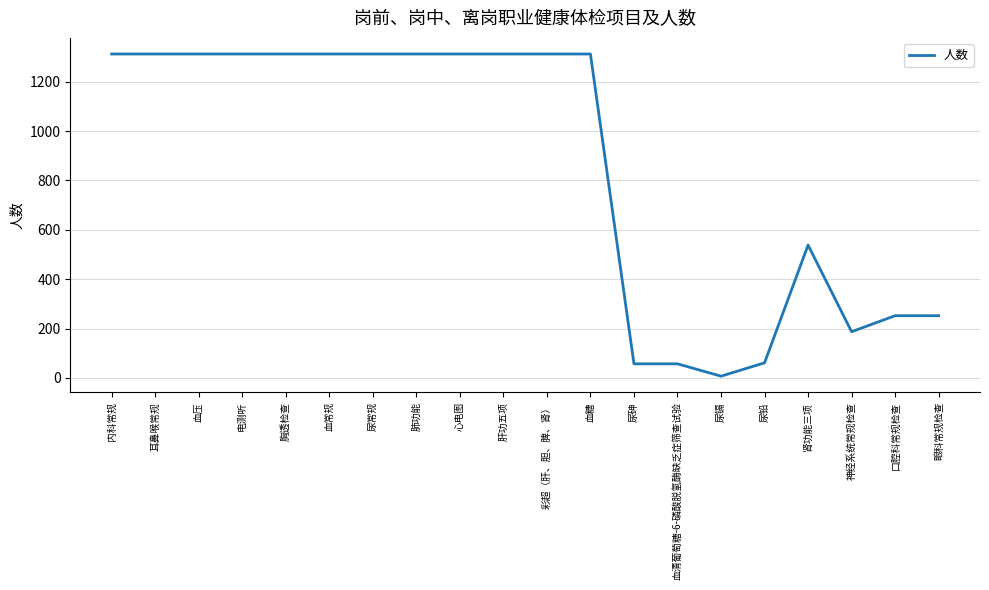

Where is the data nearest to the value 659?

肾功能三项